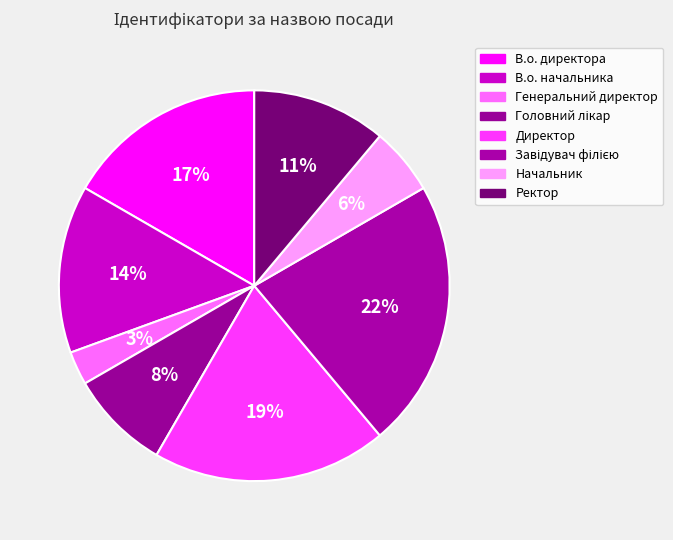

Which has a higher value, Директор or Завідувач філією?

Завідувач філією